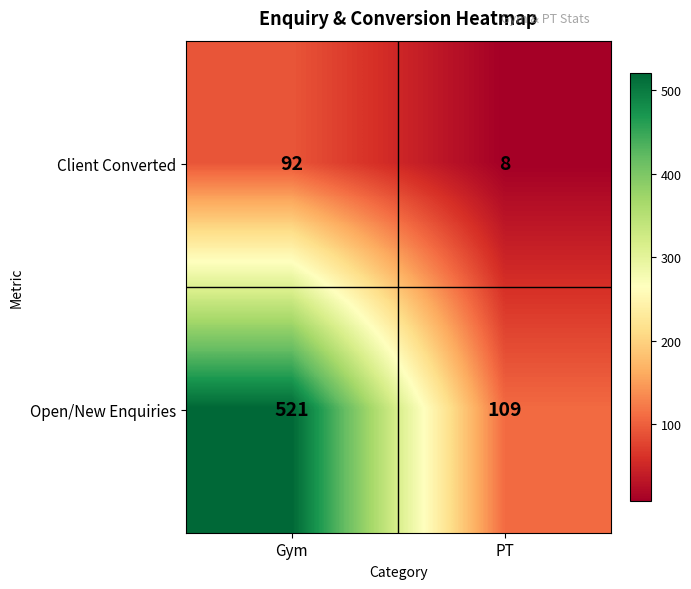

Which series has the largest total across all categories?

Open/New Enquiries